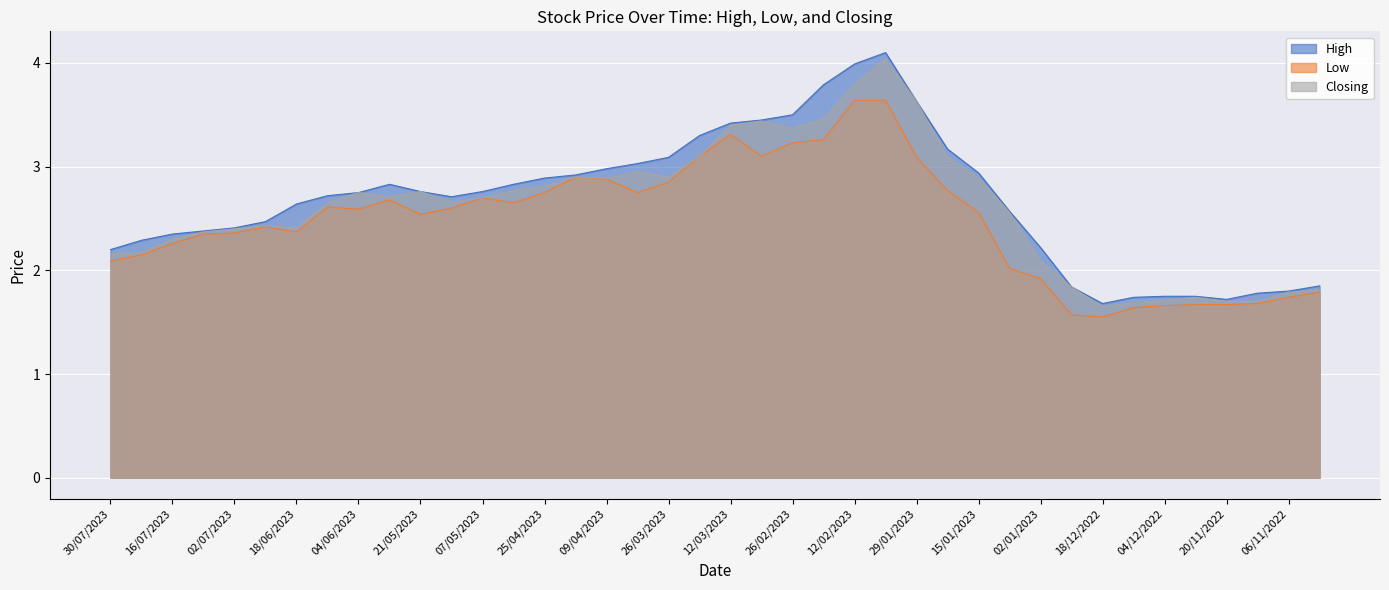

What is the spread (max minus min) of values at 12/03/2023?

0.1